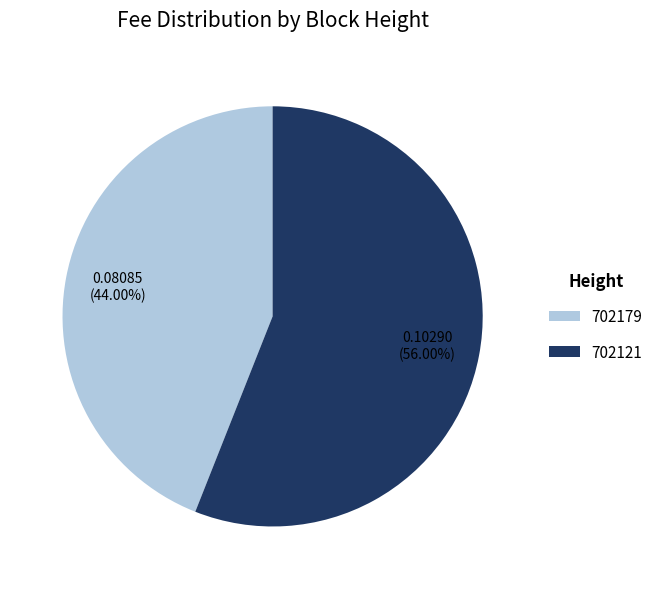

What is the smallest slice in the pie chart?

702179